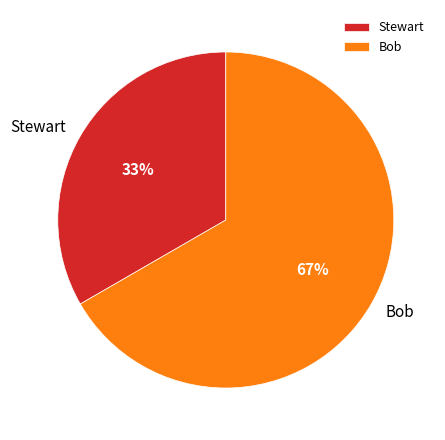

Is it true that Bob is 67% of the pie?

True